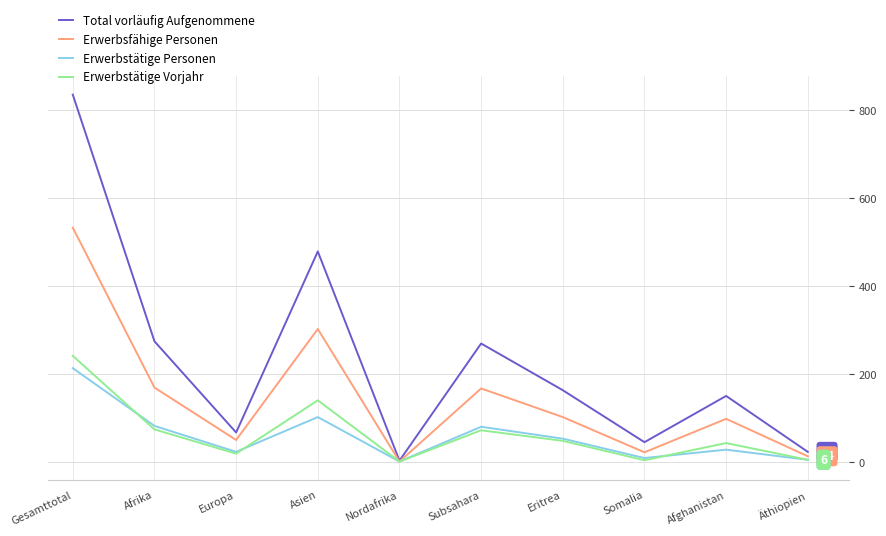

True or false: Erwerbstätige Personen has a value of 83 at Afrika.

True